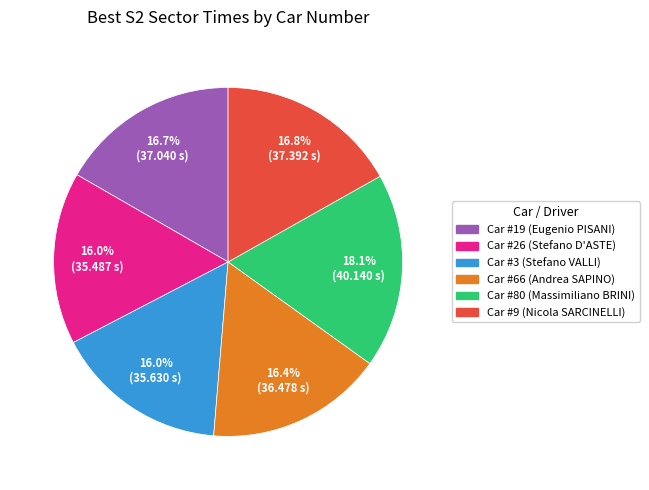

Does any single category account for the majority?

No